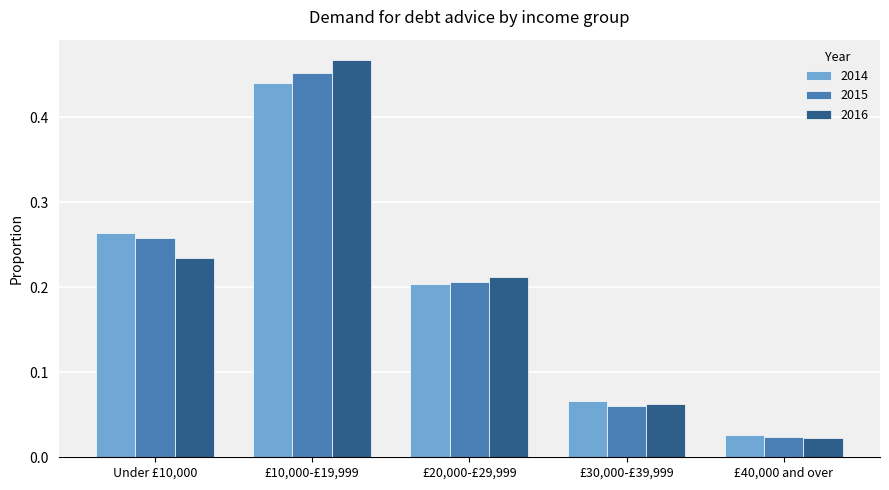

List the series in order of their peak value, lowest first.

2014, 2015, 2016